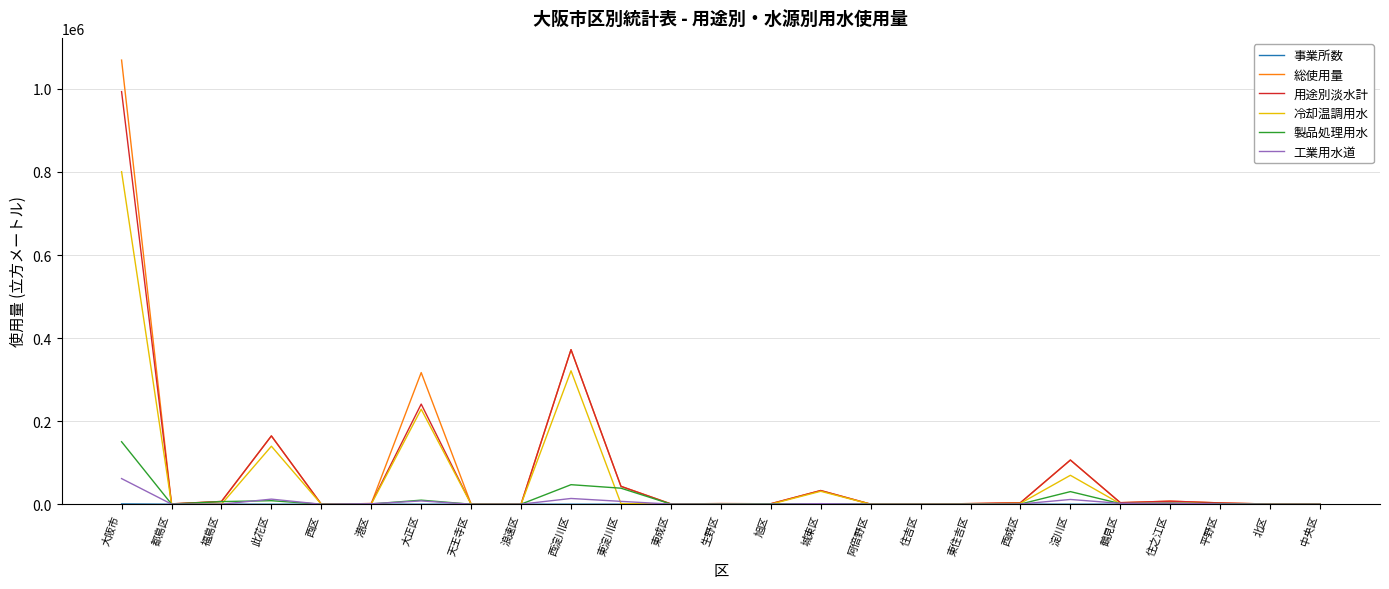

Which series has the largest range (max minus min)?

総使用量